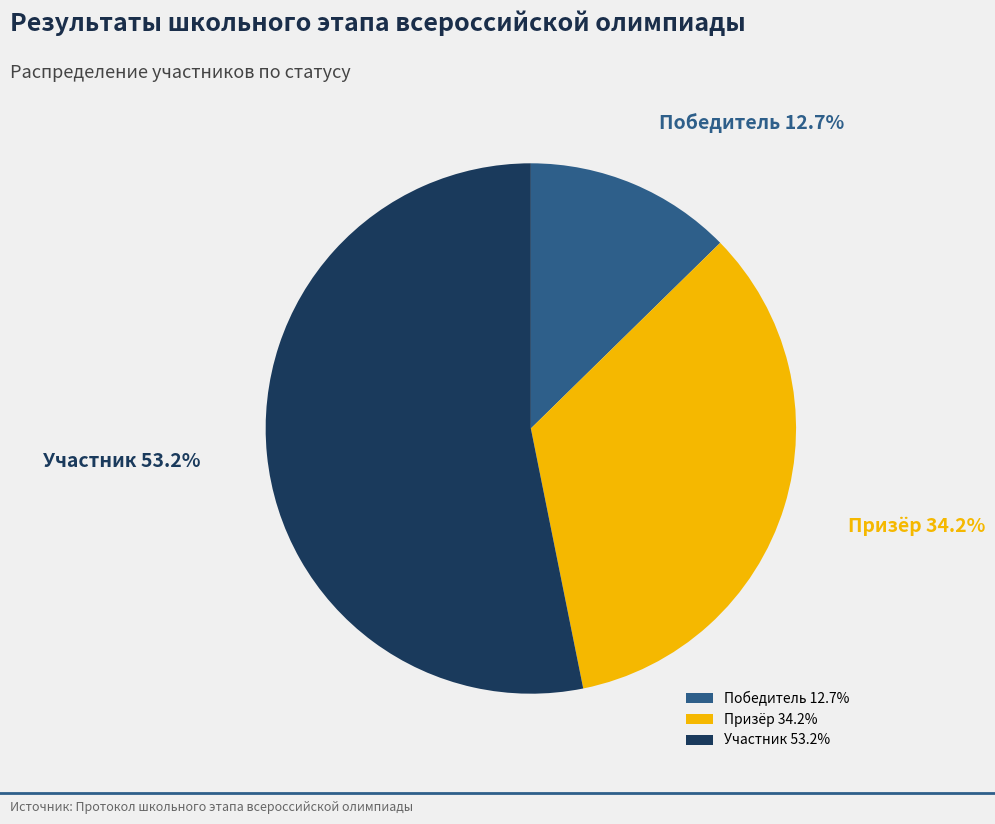

To the nearest percent, what is the average slice percentage?

33%